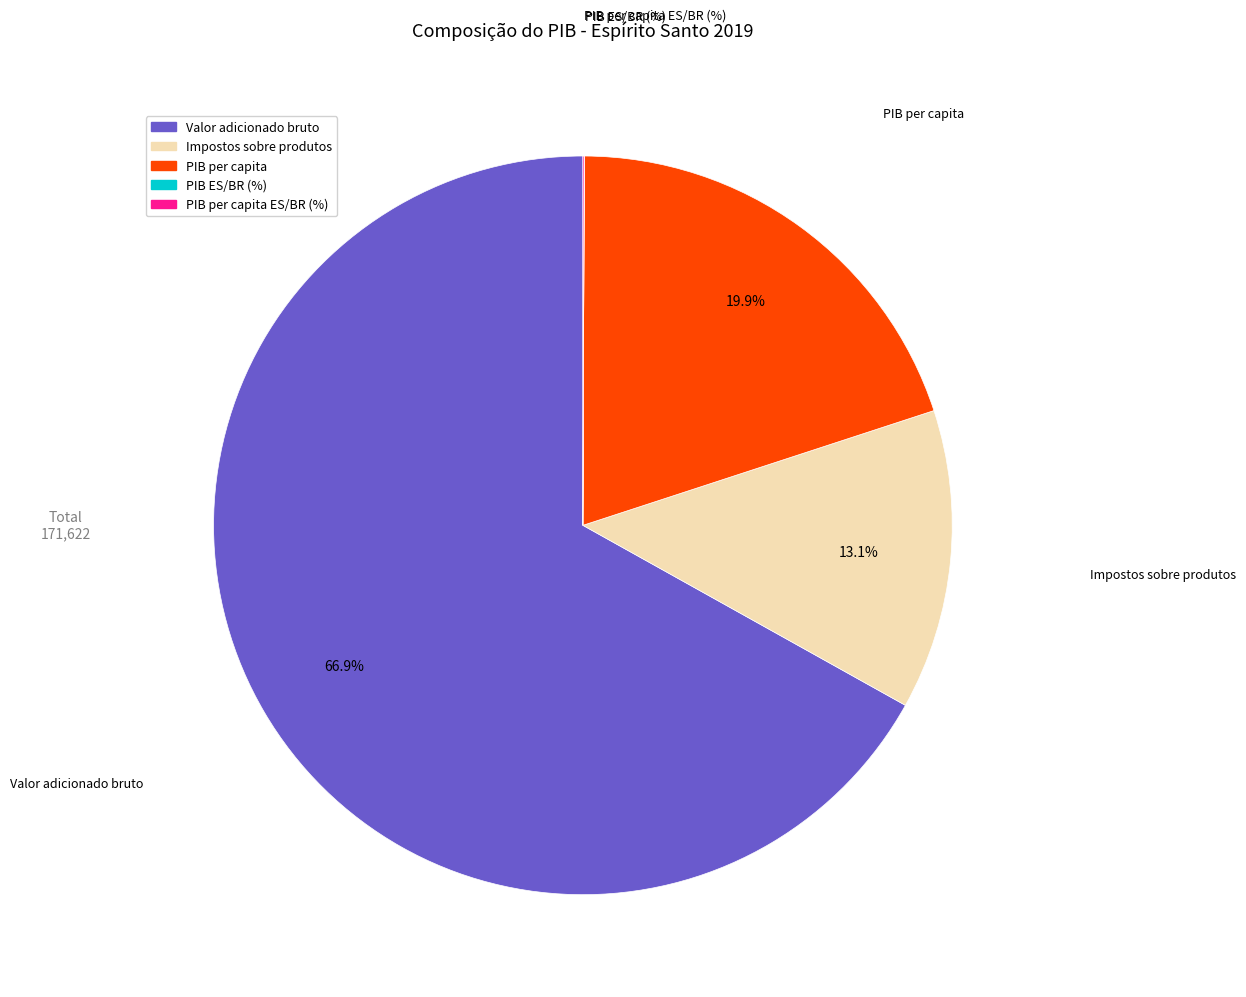

Which has a higher value, PIB per capita or Impostos sobre produtos?

PIB per capita